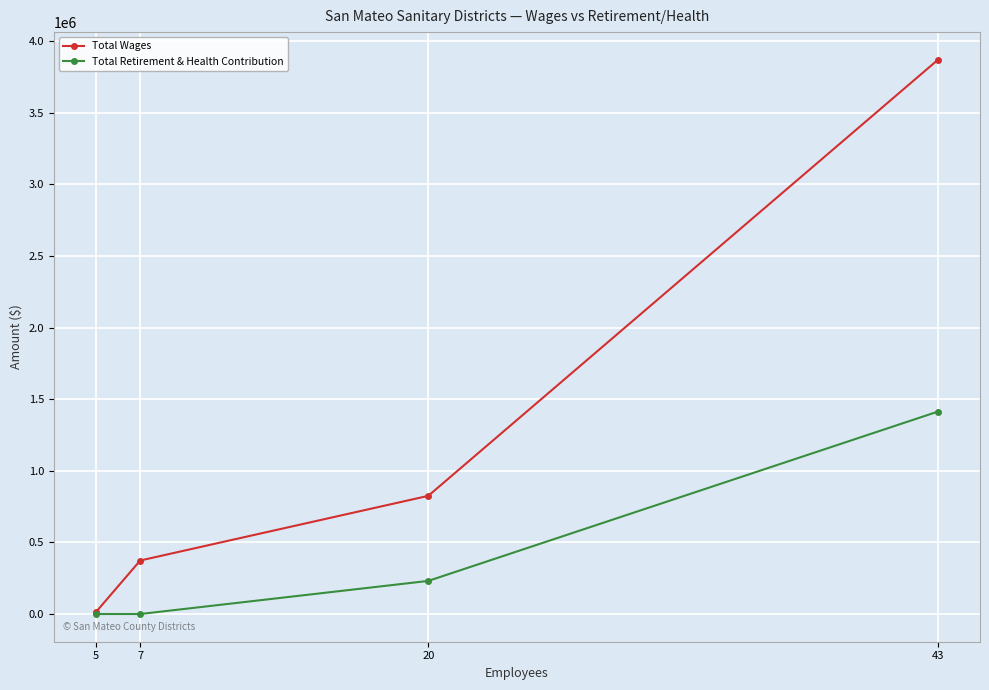

Is the value of Total Wages at 5 greater than the value of Total Retirement & Health Contribution at 43?

No